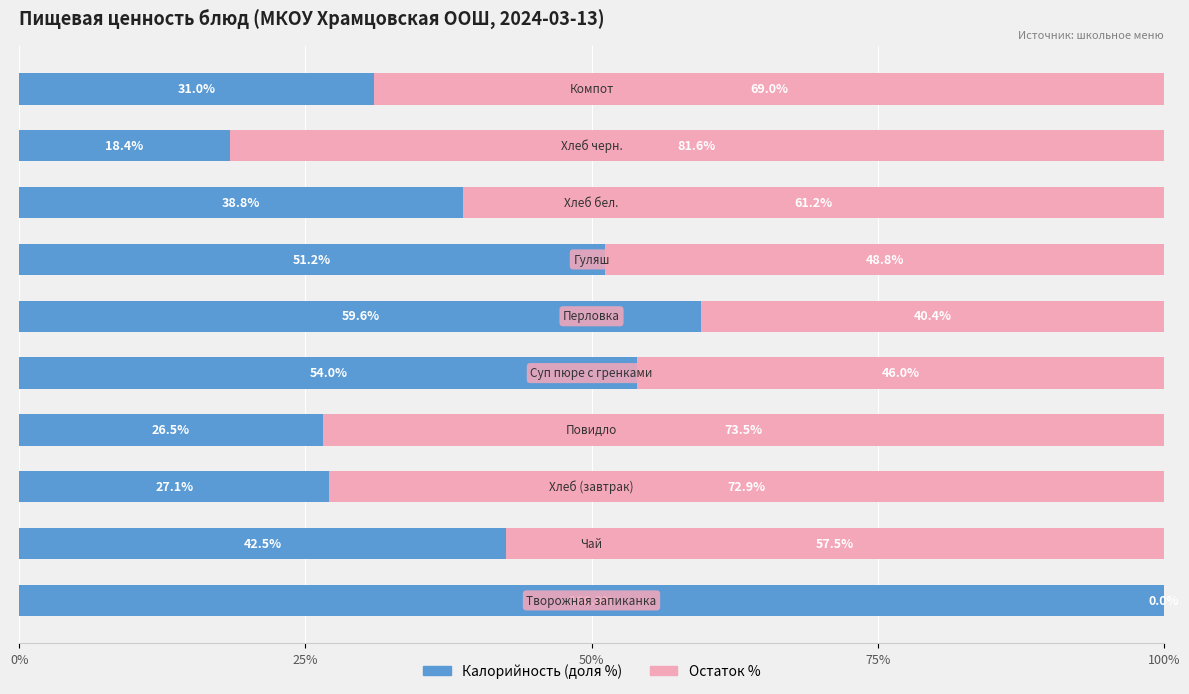

What is the maximum value for Калорийность (доля %)?

100.0